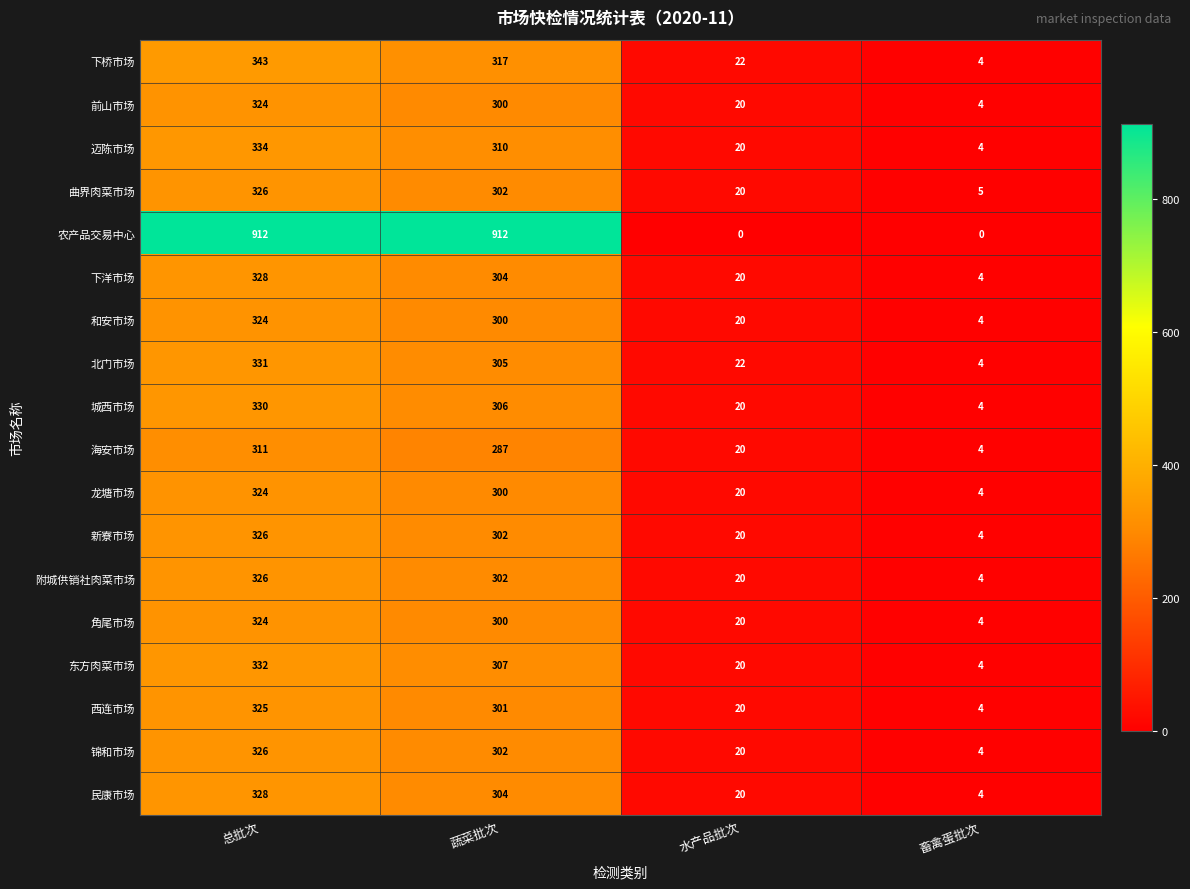

Between 总批次 and 畜禽蛋批次, which series saw the biggest shift?

农产品交易中心